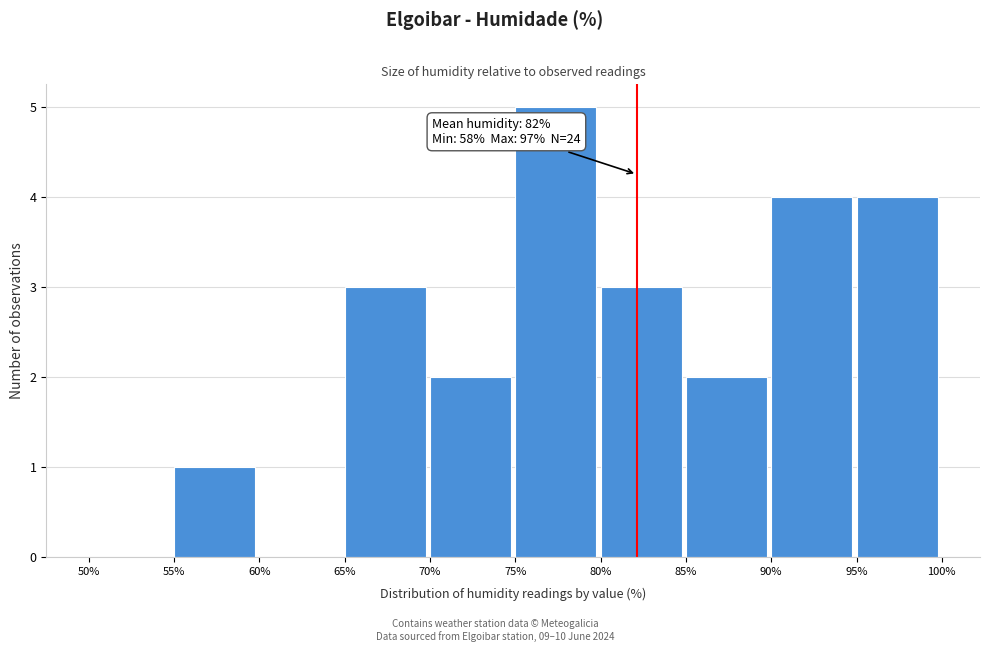

Over which range of the x-axis is the bar tallest?

75% to 80%